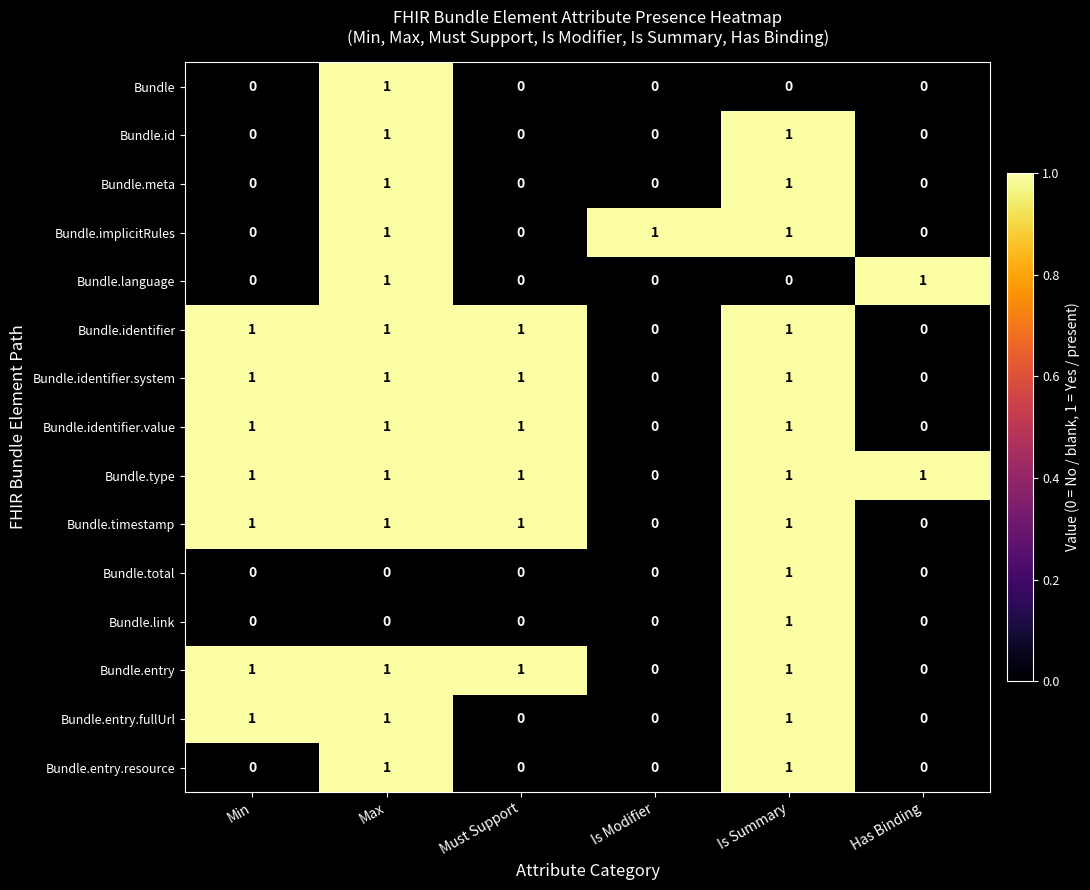

The value of Bundle.timestamp at Has Binding is 0. True or false?

True